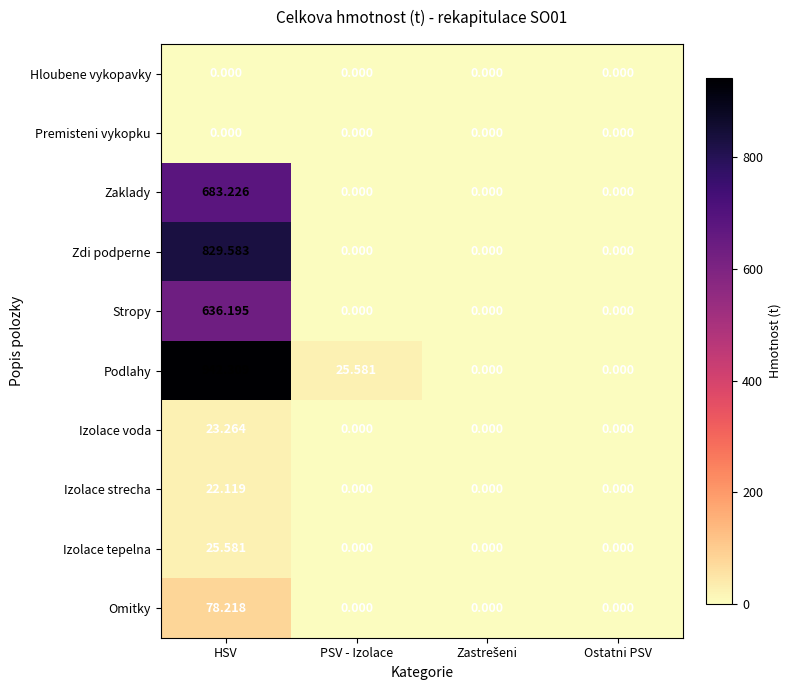

Which series has the largest total across all categories?

Podlahy